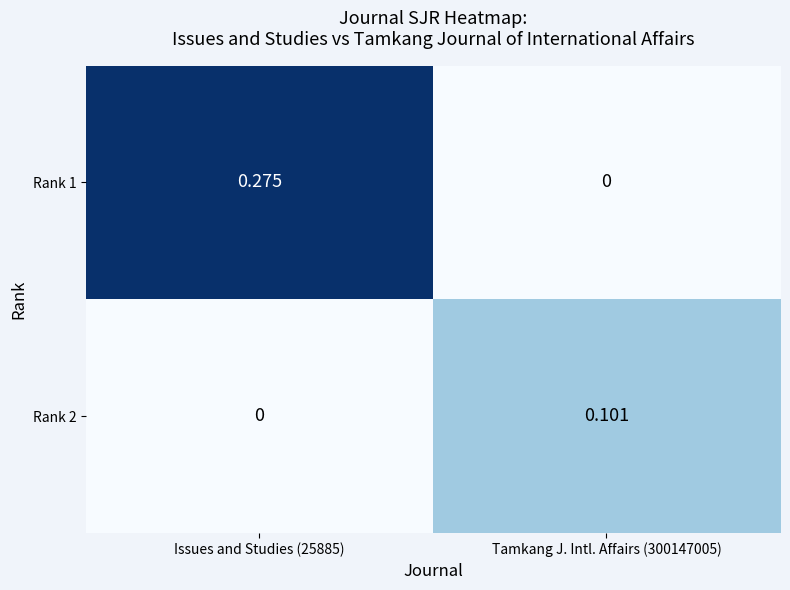

Is the value of Rank 1 at Issues and Studies (25885) greater than the value of Rank 2 at Tamkang J. Intl. Affairs (300147005)?

Yes